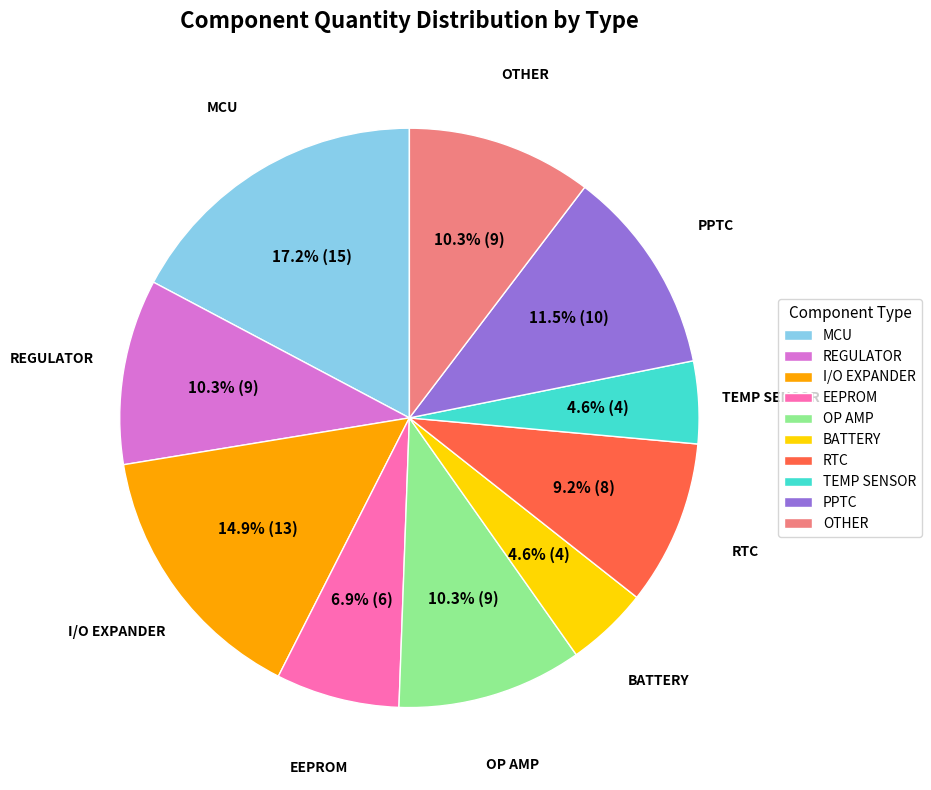

Which category has the biggest portion of the pie?

MCU